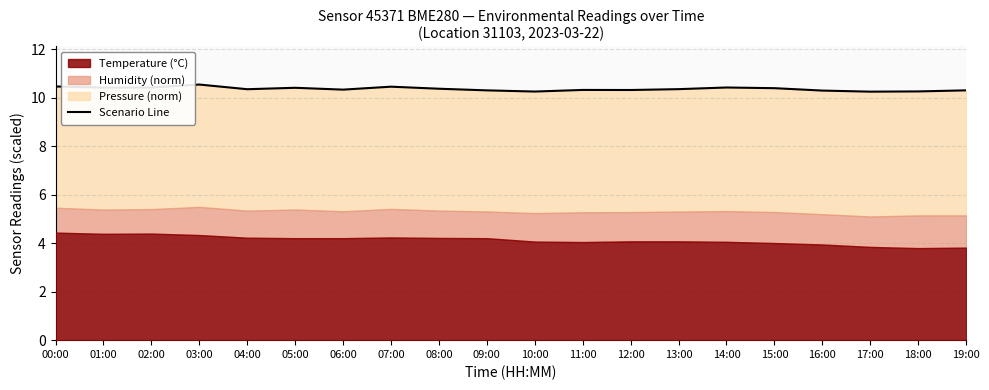

Between 07:00 and 09:00, which is larger?

07:00